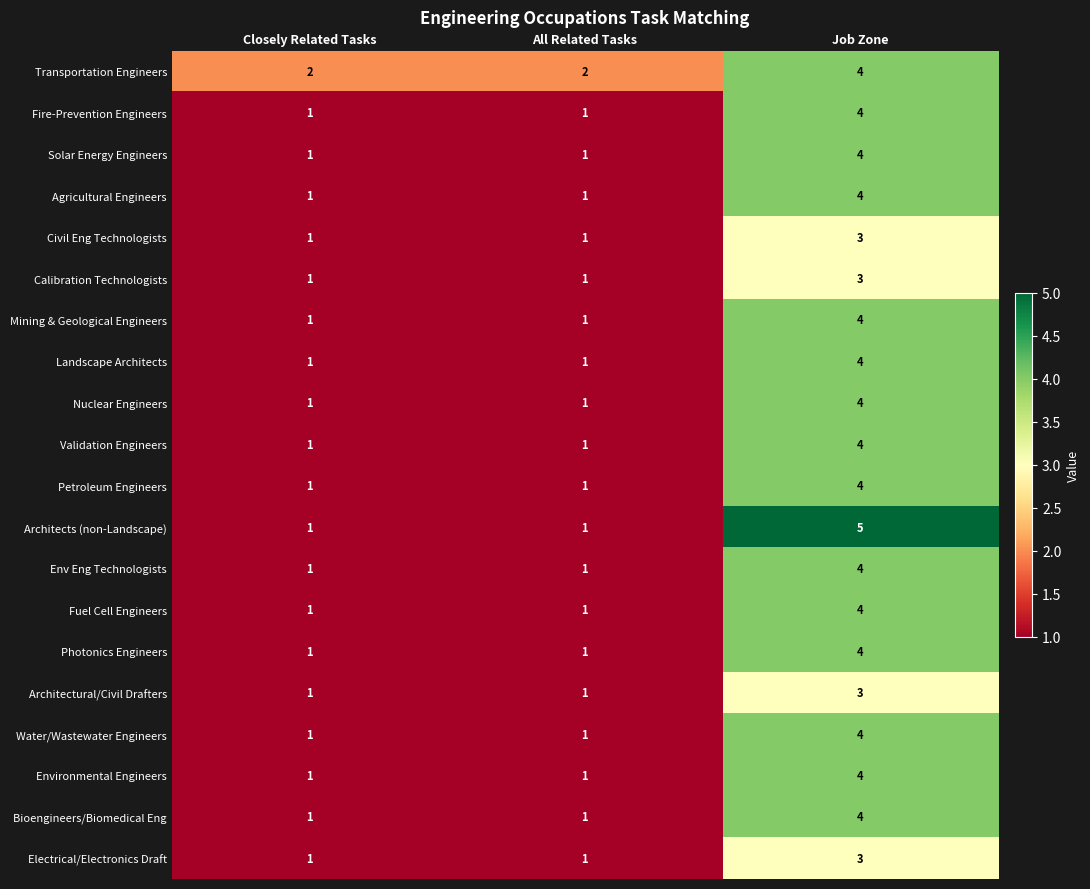

At which category is the sum across all series the highest?

Job Zone